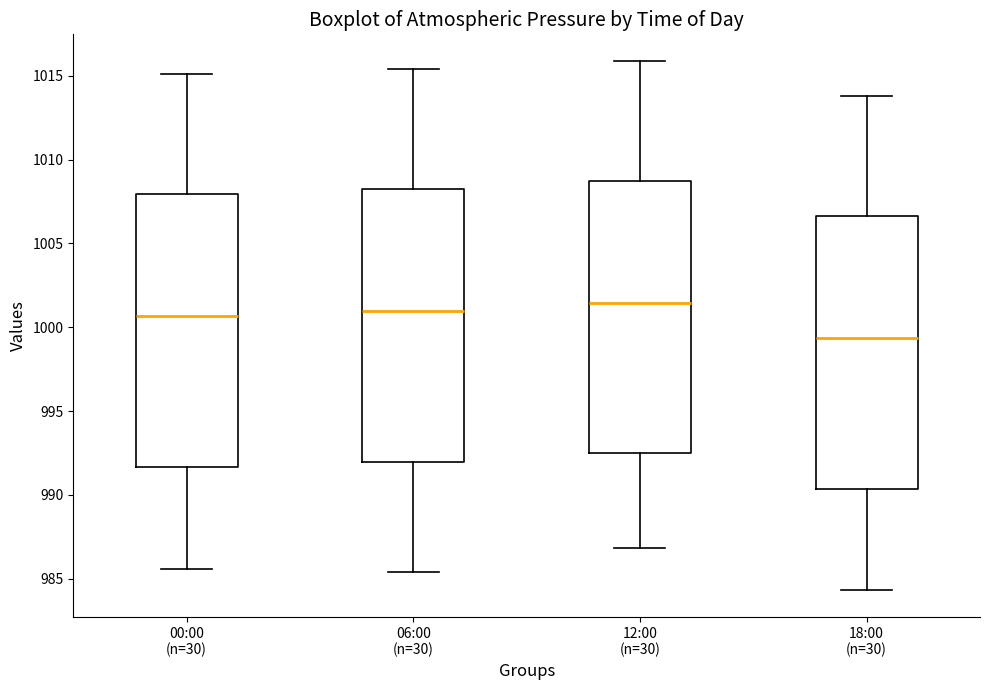

Reading left to right, transcribe this box plot: for each box, give where its median line is, the range the box spans, and where its two whiskers end, as read against the y-axis. The values are not printed on the chart, so give them approximately, as read against the axis.

00:00 (n=30): median 1000.5, box 991.5 to 1008.0, whiskers 985.5 to 1015.0
06:00 (n=30): median 1001.0, box 992.0 to 1008.0, whiskers 985.5 to 1015.5
12:00 (n=30): median 1001.5, box 992.5 to 1008.5, whiskers 987.0 to 1016.0
18:00 (n=30): median 999.5, box 990.5 to 1006.5, whiskers 984.5 to 1014.0